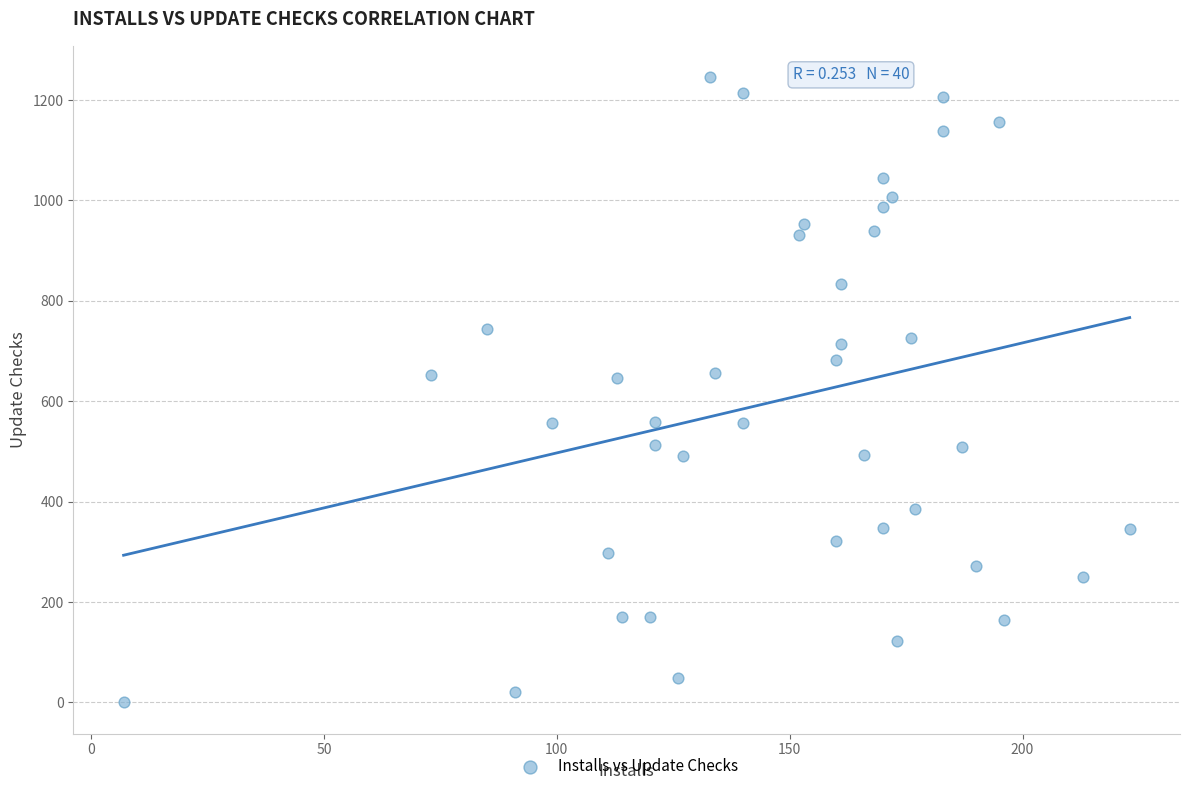

What is the range of Y values (max minus min)?

1246